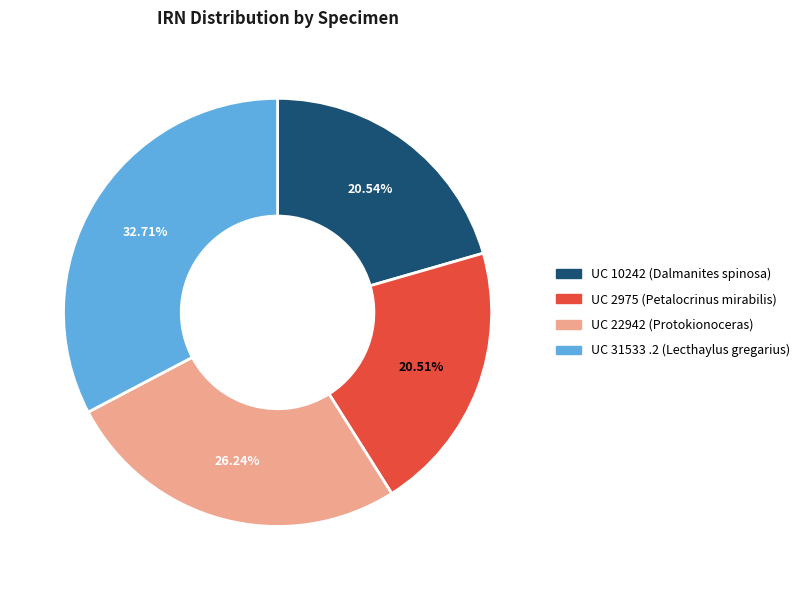

To the nearest percent, what is the average slice percentage?

25%